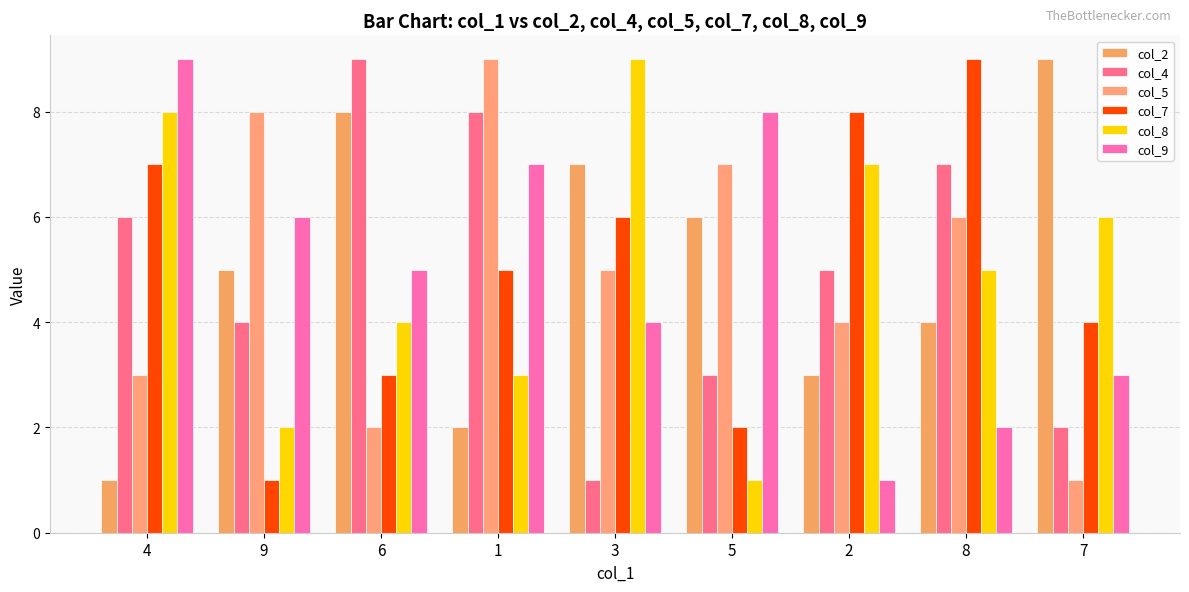

Is the value of col_4 at 9 greater than the value of col_9 at 5?

No